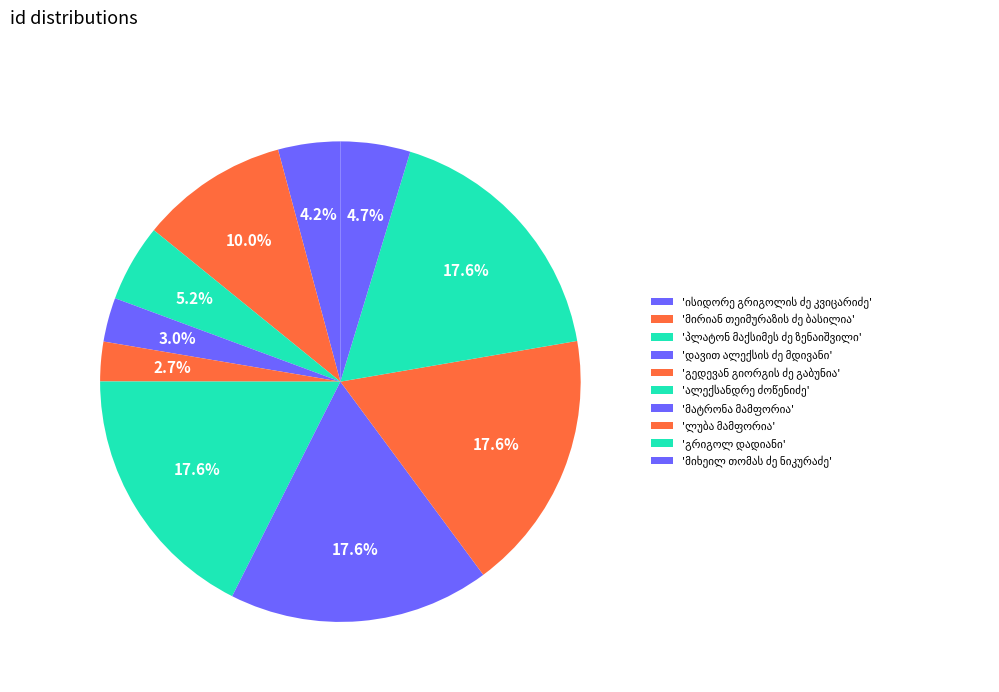

What is the ratio of the value at ლუბა მამფორია to the value at ისიდორე გრიგოლის ძე კვიცარიძე?

4.2